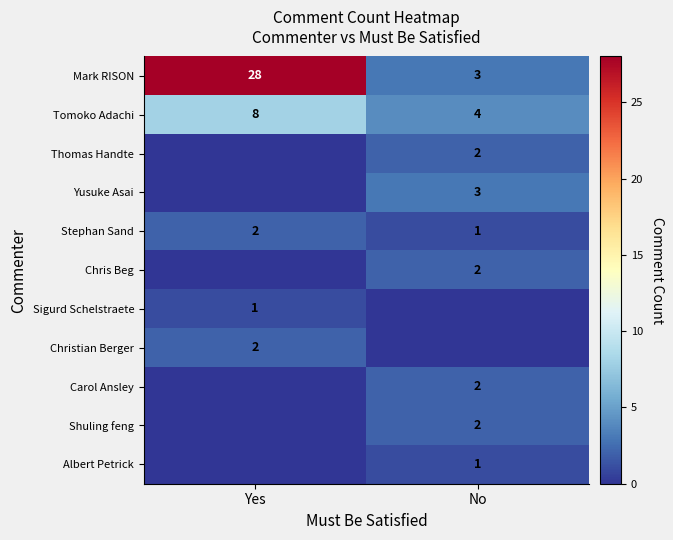

The Mark RISON series shows 1 at No. True or false?

False